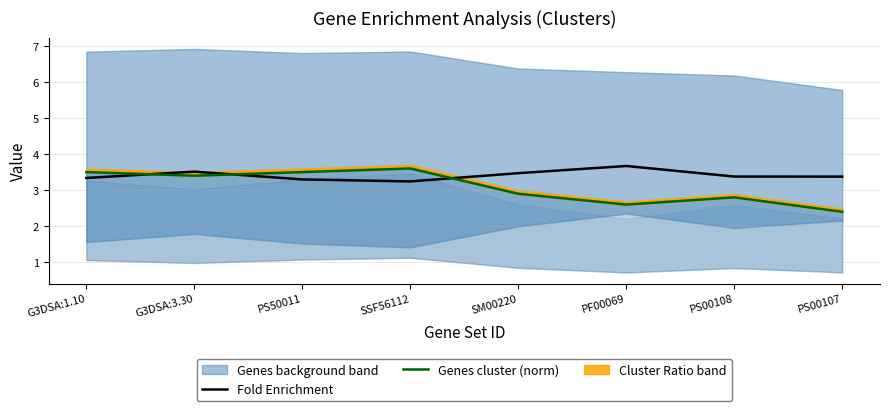

List the labels in order of Genes cluster (norm) value, smallest first.

PS00107, PF00069, PS00108, SM00220, G3DSA:3.30, G3DSA:1.10, PS50011, SSF56112